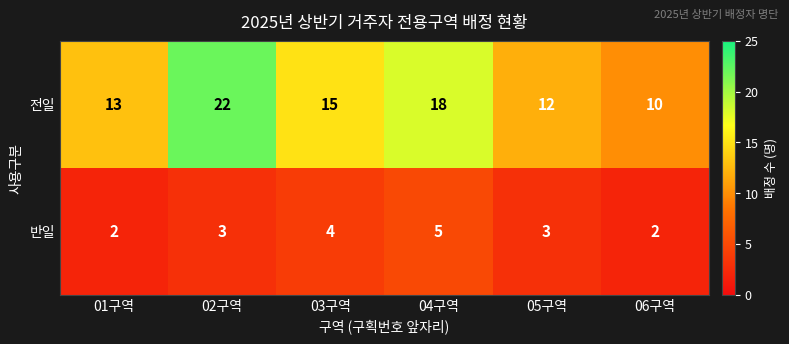

Reading right to left, list all the values displayed in this chart.

전일: 06구역=10	05구역=12	04구역=18	03구역=15	02구역=22	01구역=13
반일: 06구역=2	05구역=3	04구역=5	03구역=4	02구역=3	01구역=2